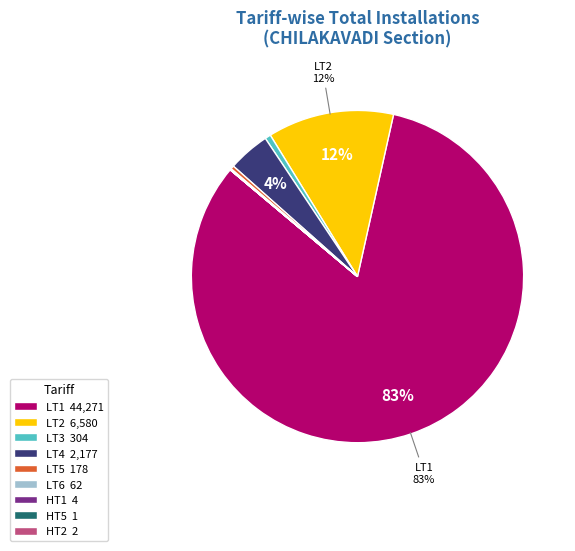

Between LT2 and LT3, which is larger?

LT2